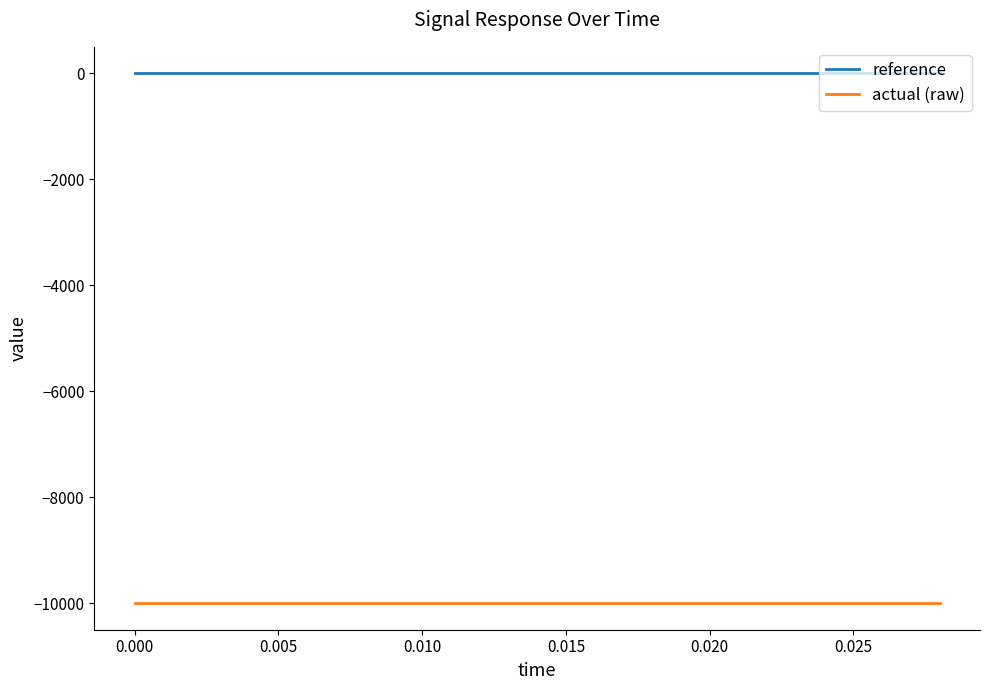

What is the minimum value shown in the chart?

-10000